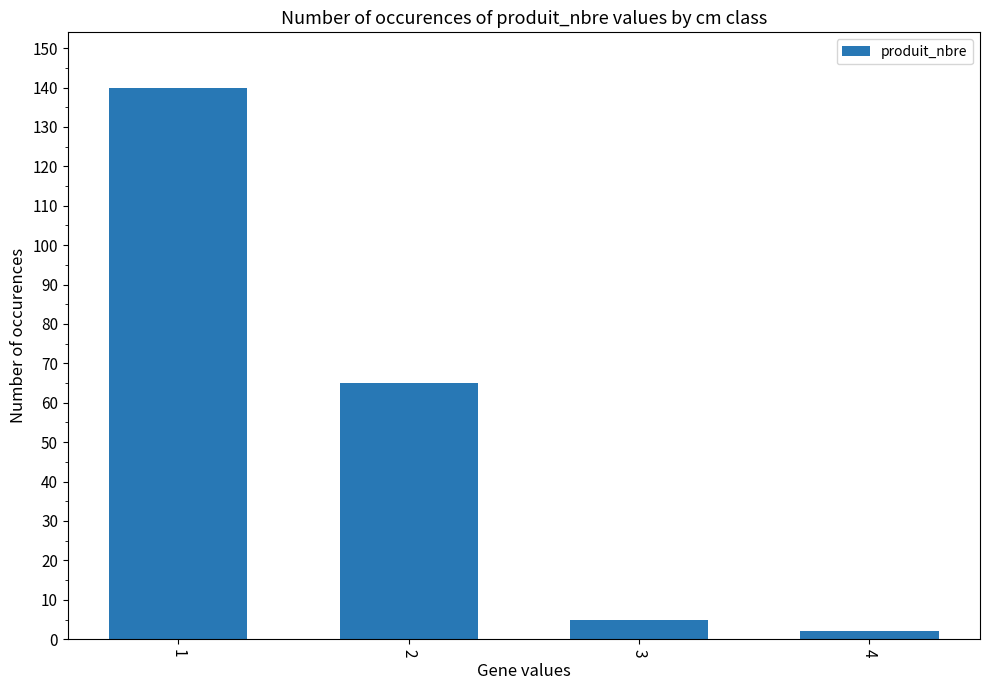

What is the greatest value displayed?

140